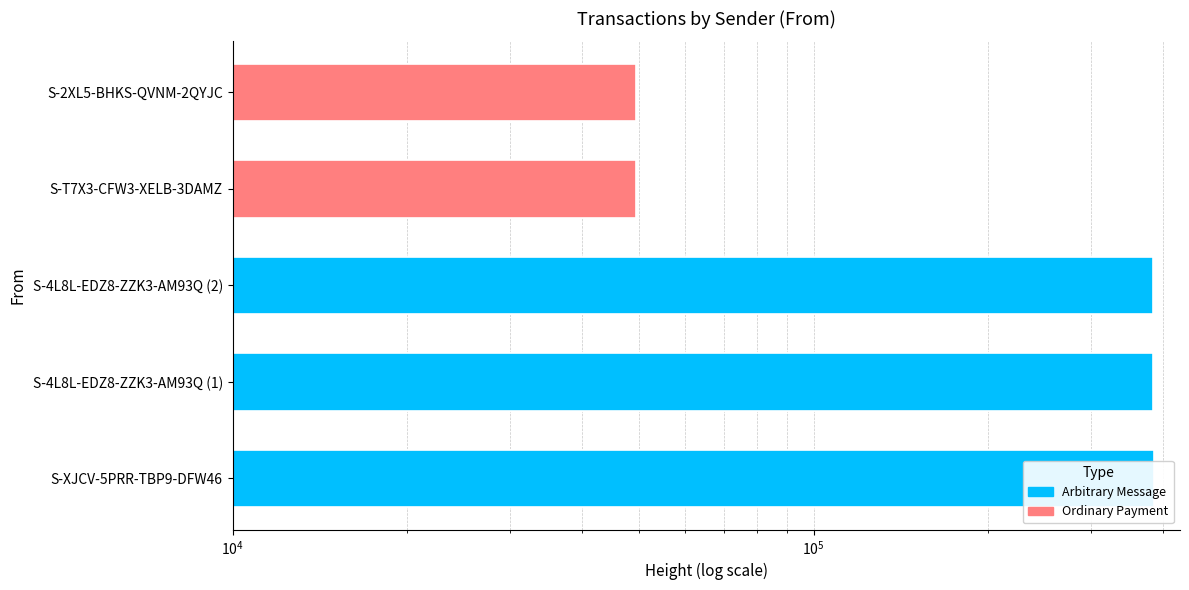

Where does the data first go above 383794?

S-XJCV-5PRR-TBP9-DFW46